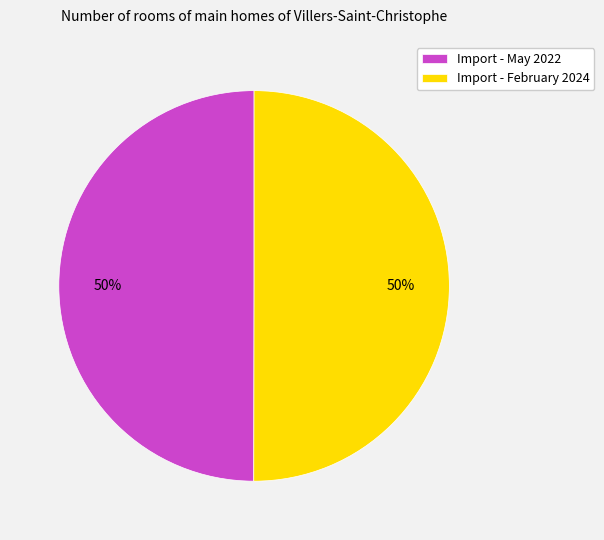

To the nearest percent, what is the combined percentage of Import - May 2022 and Import - February 2024?

100%